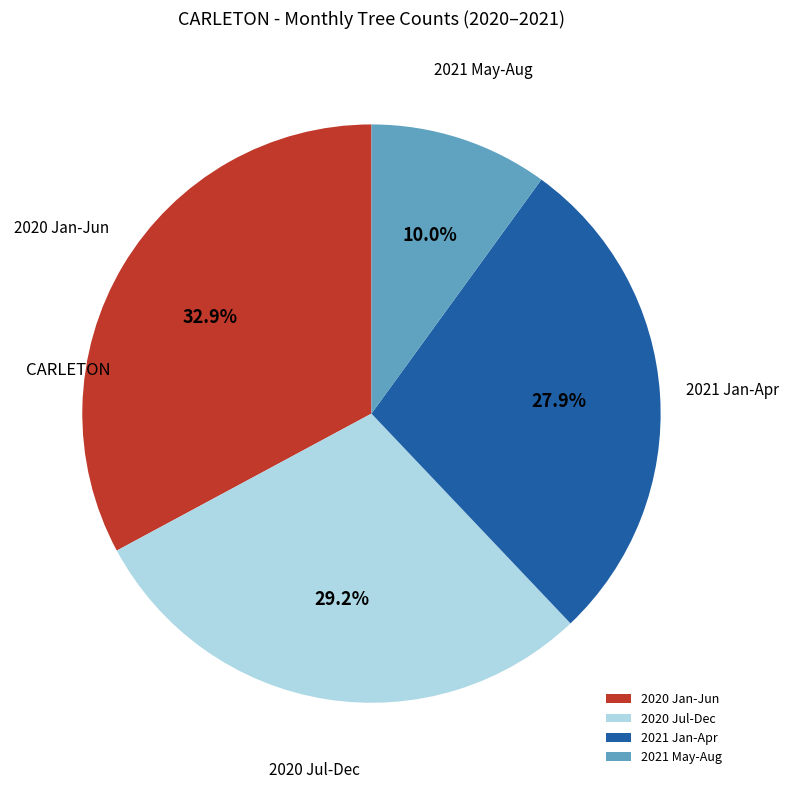

Combined, do 2020 Jan-Jun and 2021 Jan-Apr account for over 50%?

Yes